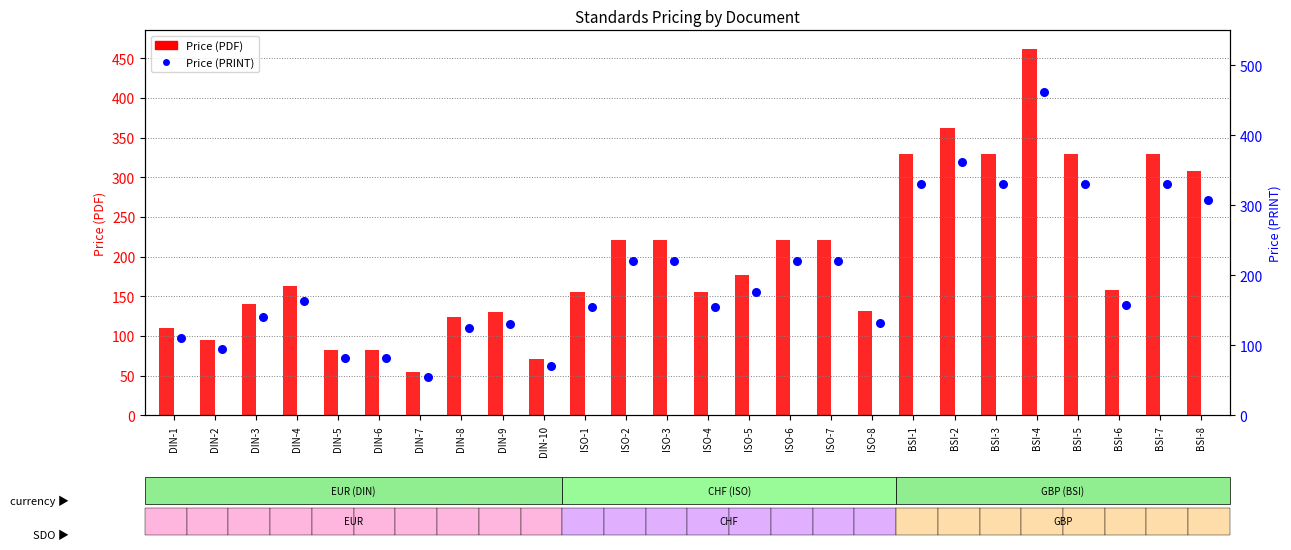

What are all the series names shown in the legend?

Price (PDF), Price (PRINT)